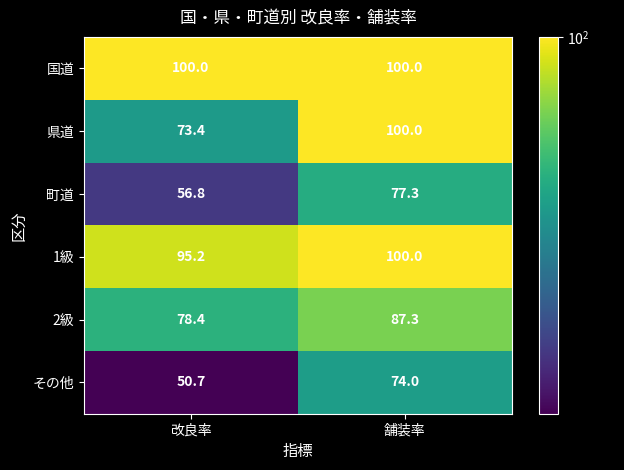

True or false: 1級 has a value of 38.4 at 改良率.

False